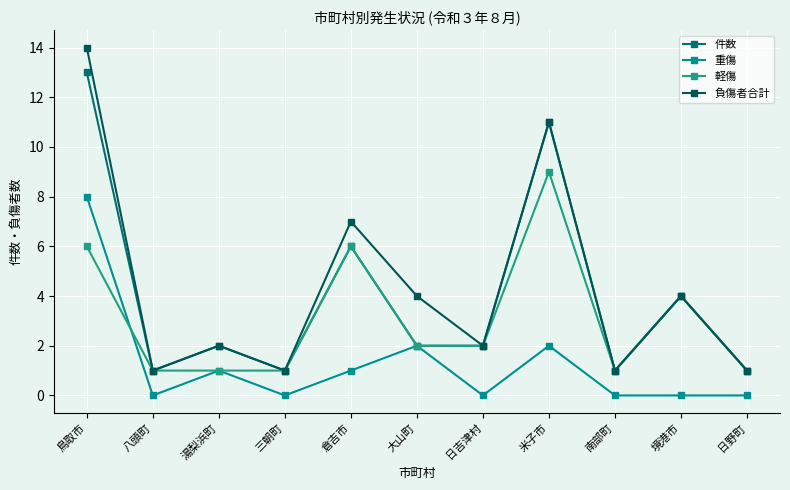

Count the number of data series in this chart.

4